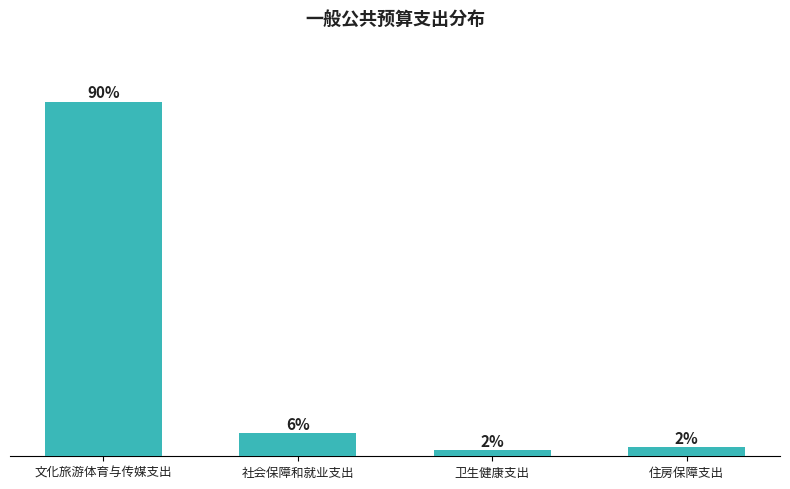

Are the bars horizontal?

No